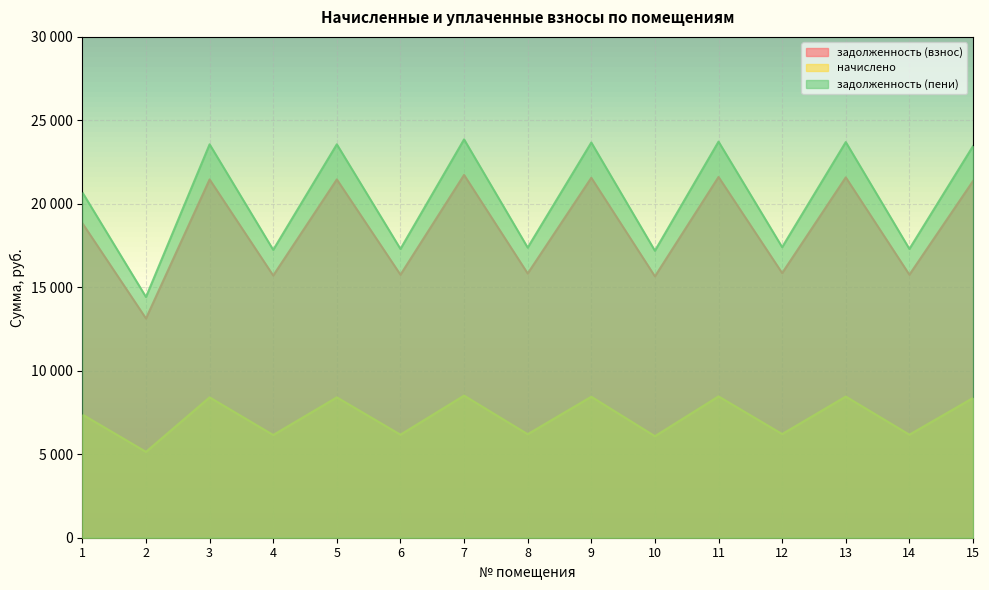

What are all the series names shown in the legend?

задолженность (взнос), начислено, задолженность (пени)